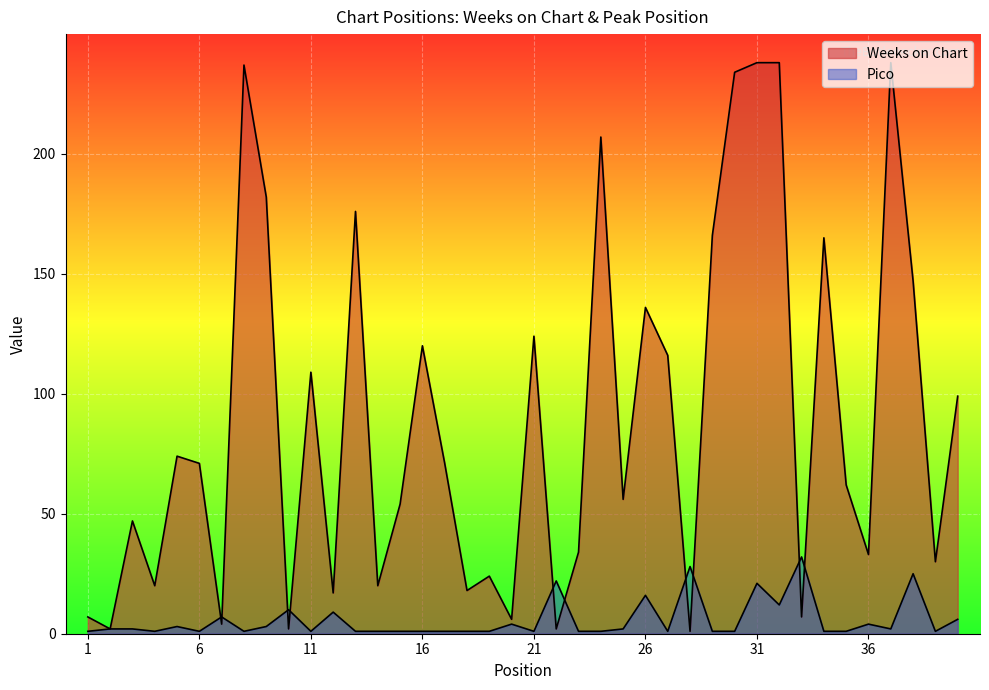

Reading left to right, what are all the values shown in this chart?

Weeks on Chart: 1=7	2=2	3=47	4=20	5=74	6=71	7=4	8=237	9=182	10=2	11=109	12=17	13=176	14=20	15=54	16=120	17=71	18=18	19=24	20=6	21=124	22=2	23=34	24=207	25=56	26=136	27=116	28=1	29=166	30=234	31=238	32=238	33=7	34=165	35=62	36=33	37=238	38=147	39=30	40=99
Pico: 1=1	2=2	3=2	4=1	5=3	6=1	7=7	8=1	9=3	10=10	11=1	12=9	13=1	14=1	15=1	16=1	17=1	18=1	19=1	20=4	21=1	22=22	23=1	24=1	25=2	26=16	27=1	28=28	29=1	30=1	31=21	32=12	33=32	34=1	35=1	36=4	37=2	38=25	39=1	40=6